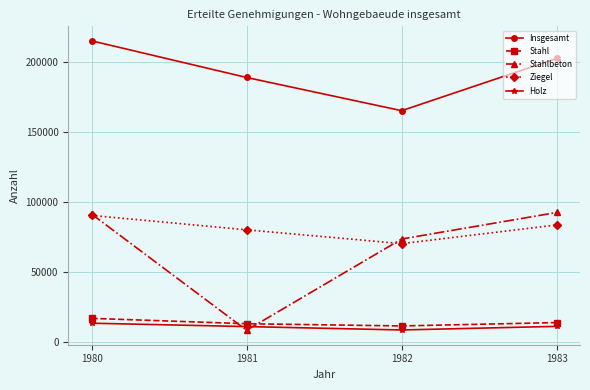

At which category is the sum across all series the highest?

1980